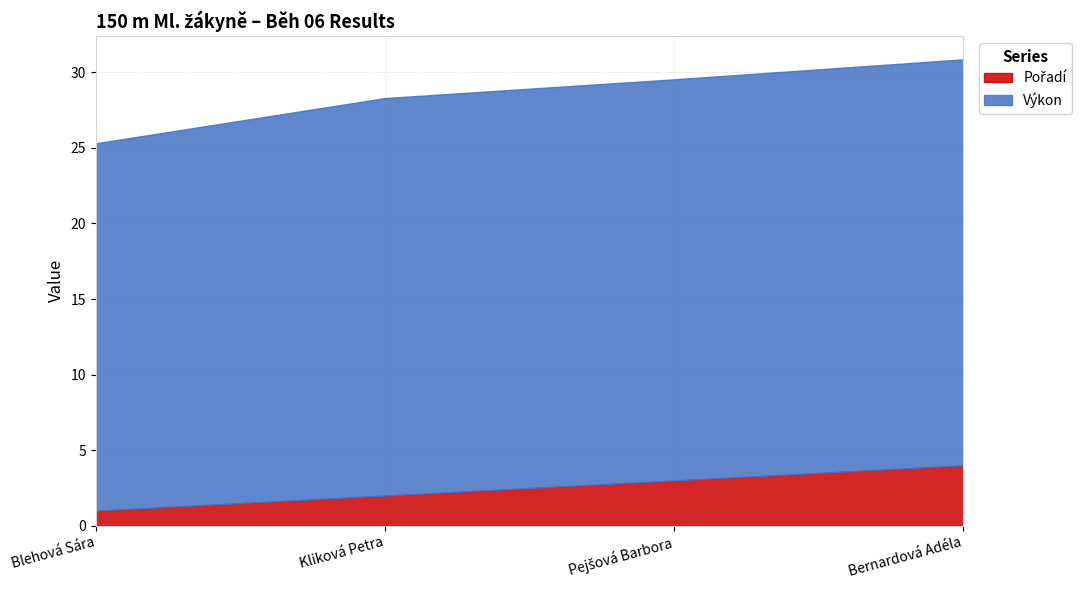

Is it true that Pořadí equals 0.7 at Pejšová Barbora?

False